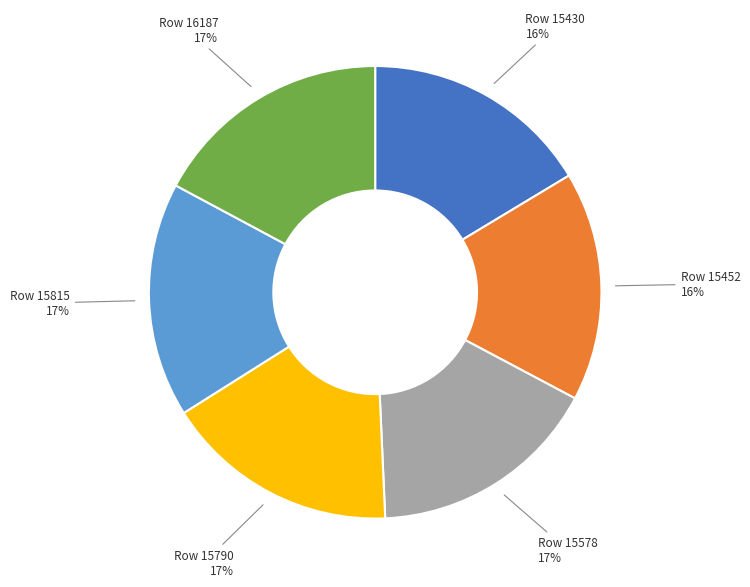

To the nearest percent, what is the difference between the largest and smallest slice percentages?

1%